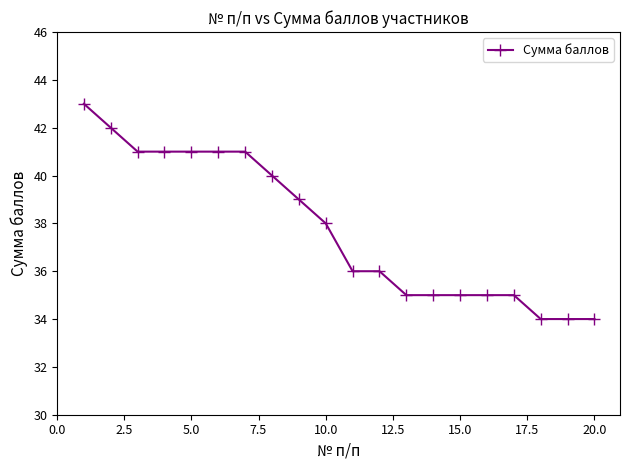

What is the average value?

38